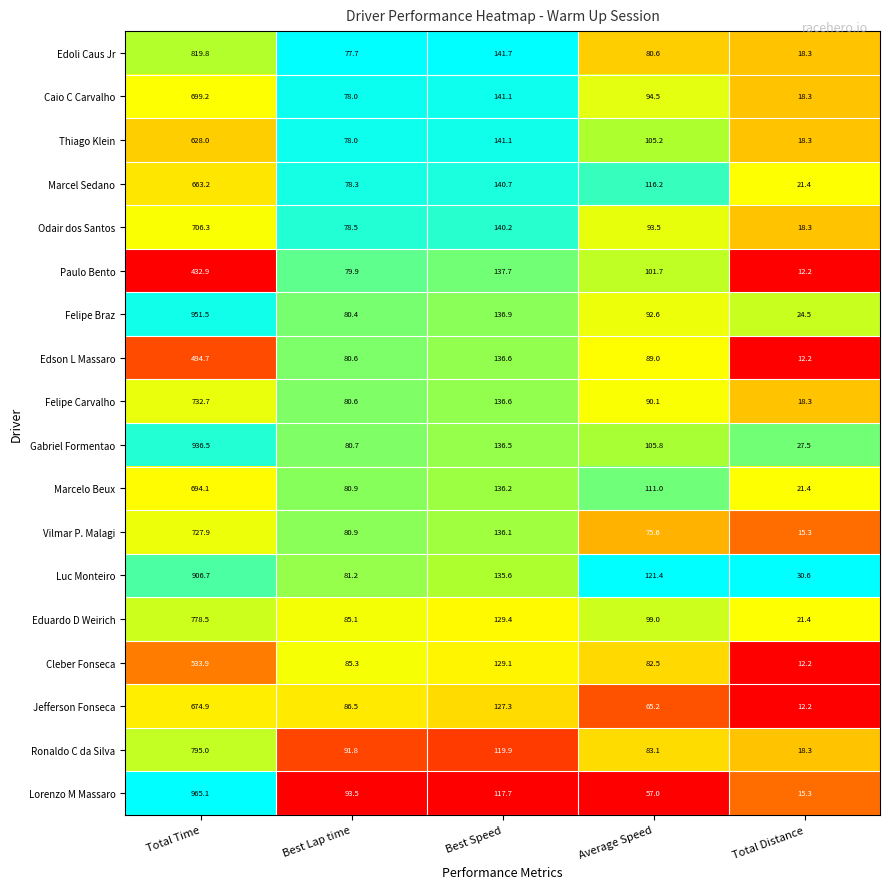

What is the average value of the Ronaldo C da Silva series?

221.6